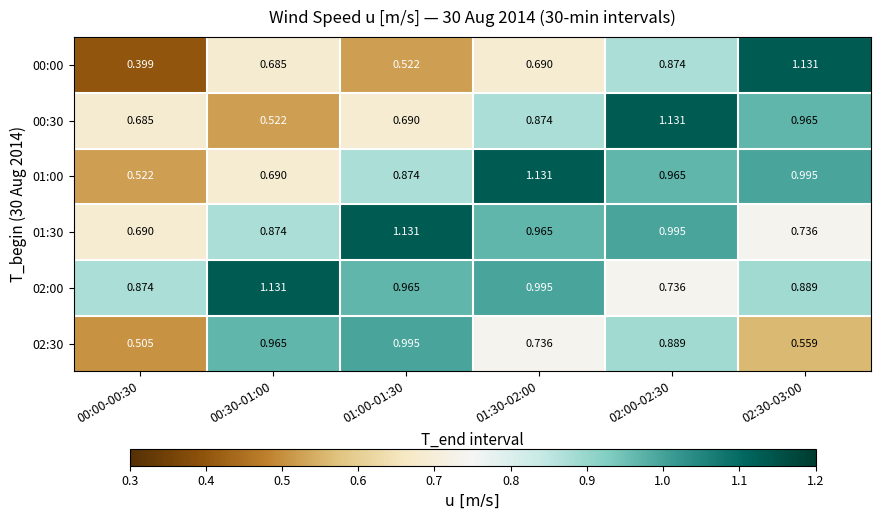

Is the value of 00:00 at 00:30-01:00 greater than the value of 02:30 at 02:30-03:00?

Yes